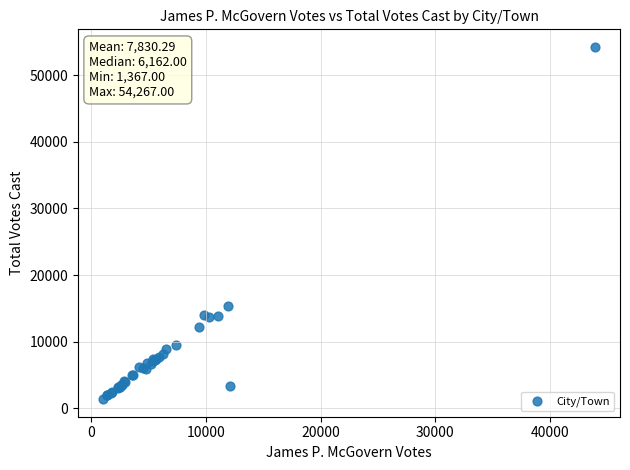

What Y value in the scatter plot is closest to 27817?

15337